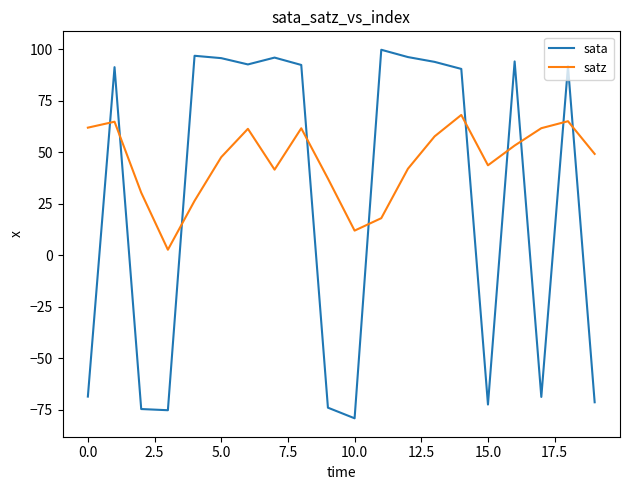

What is the smallest value displayed?

-79.1